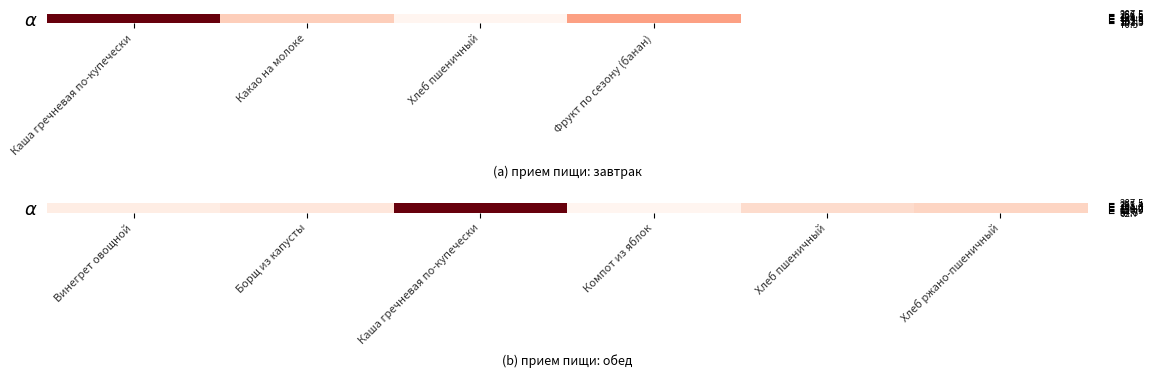

What value does the data have at Винегрет овощной?

73.3